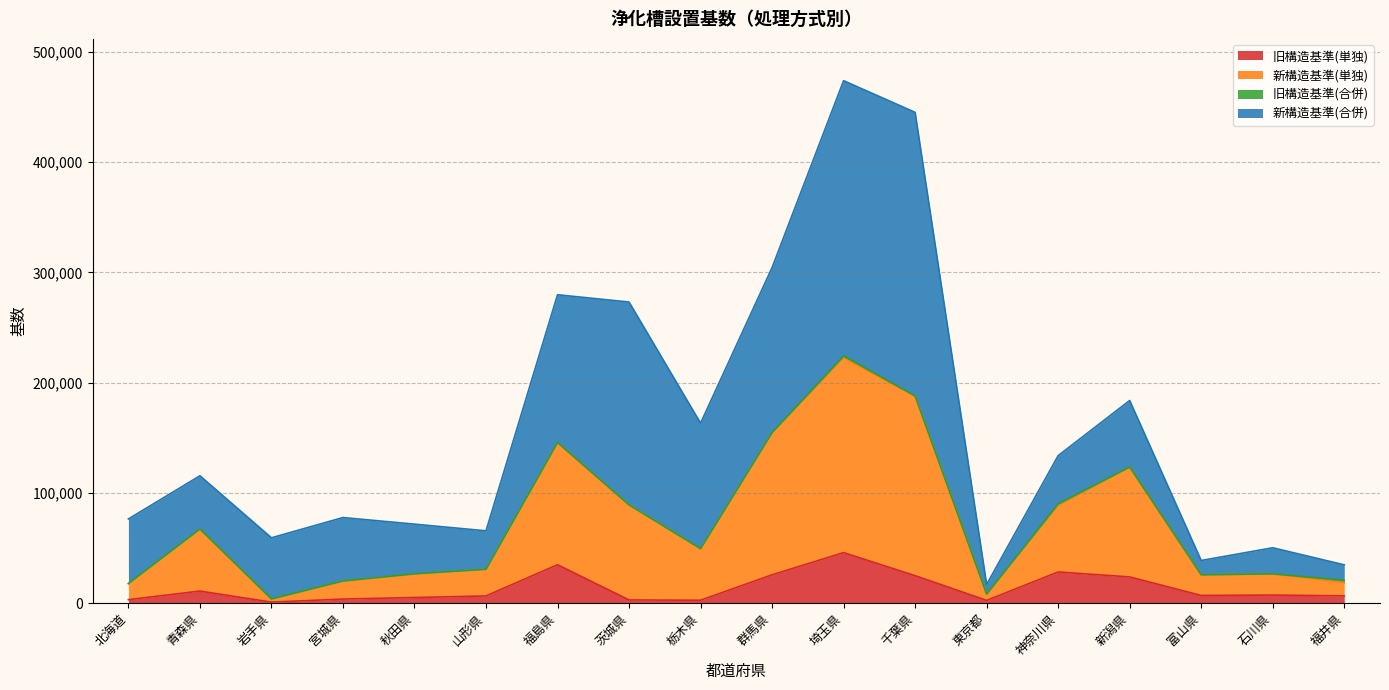

Which category has the highest value in the 旧構造基準(単独) series?

埼玉県